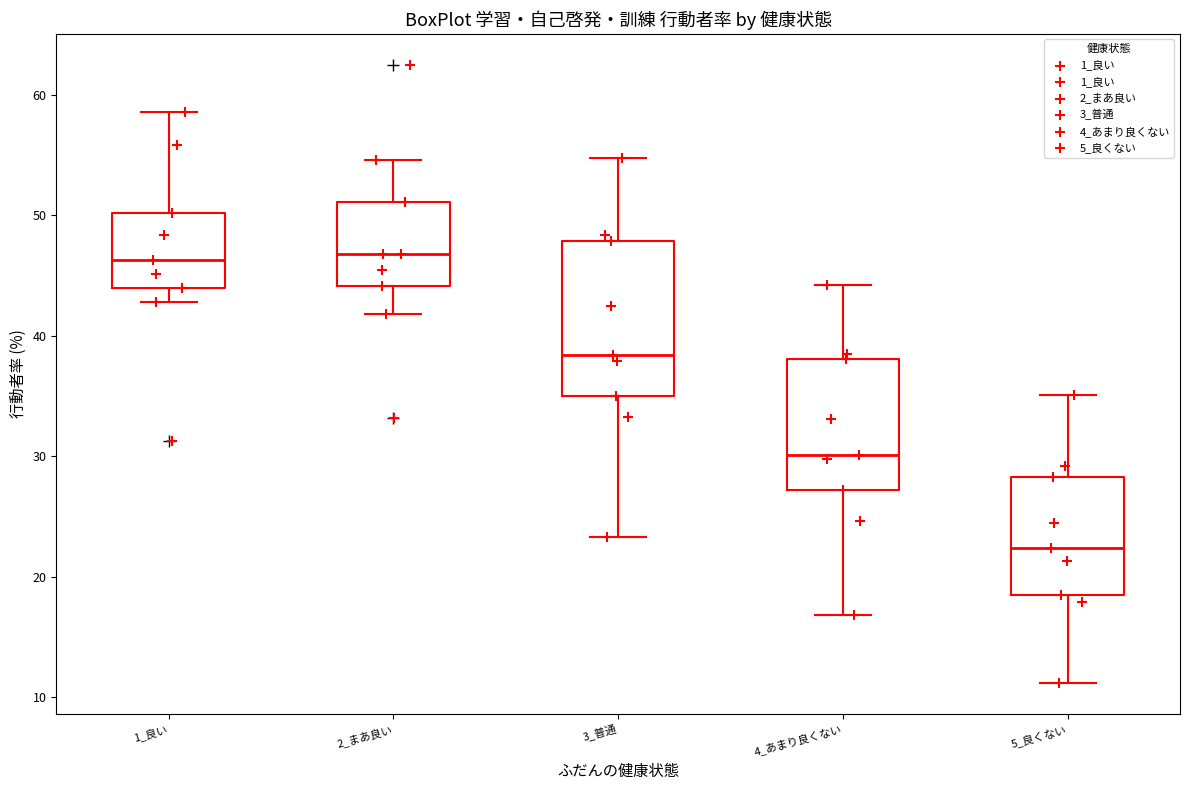

Reading left to right, transcribe this box plot: for each box, give where its median line is, the range the box spans, and where its two whiskers end, as read against the y-axis. The values are not printed on the chart, so give them approximately, as read against the axis.

1_良い: median 46, box 44 to 50, whiskers 43 to 59
2_まあ良い: median 47, box 44 to 51, whiskers 42 to 55
3_普通: median 38, box 35 to 48, whiskers 23 to 55
4_あまり良くない: median 30, box 27 to 38, whiskers 17 to 44
5_良くない: median 22, box 19 to 28, whiskers 11 to 35